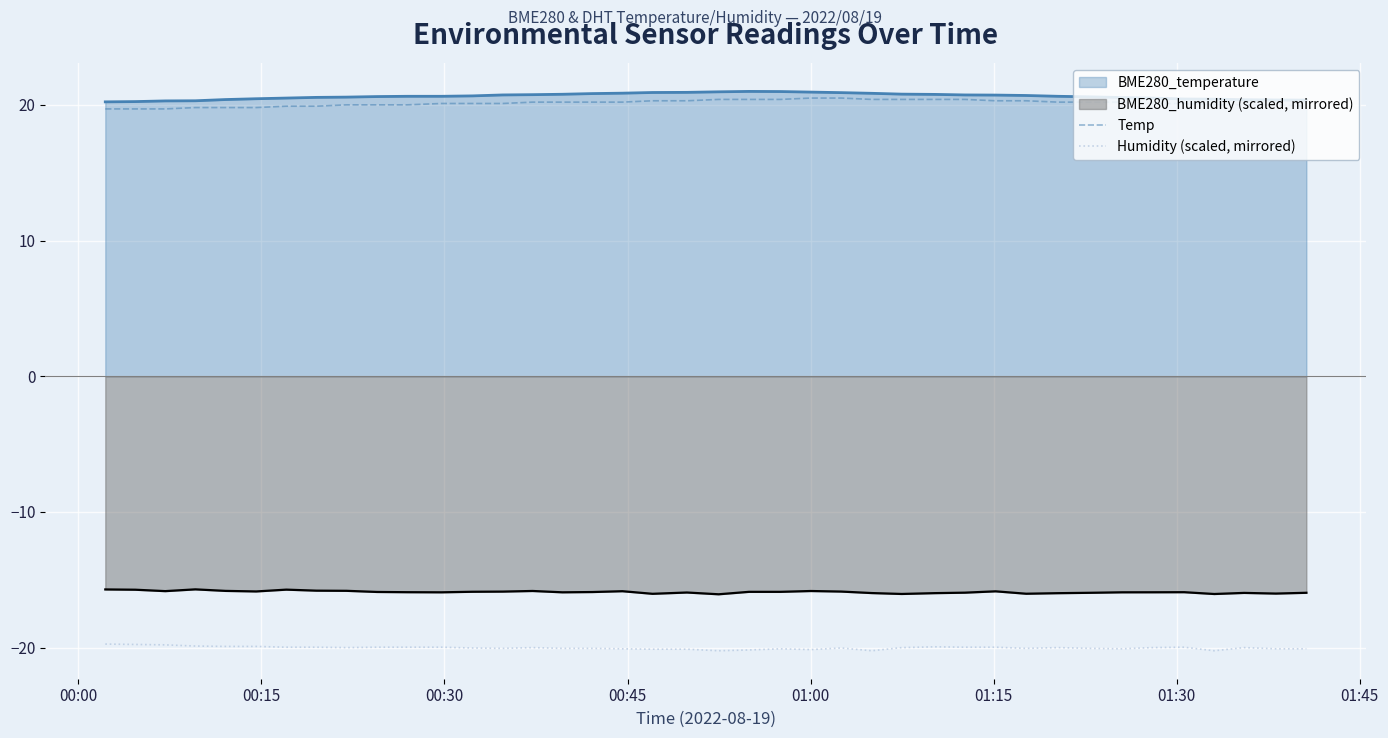

What is the sum of all Humidity (scaled, mirrored) values?

-800.8